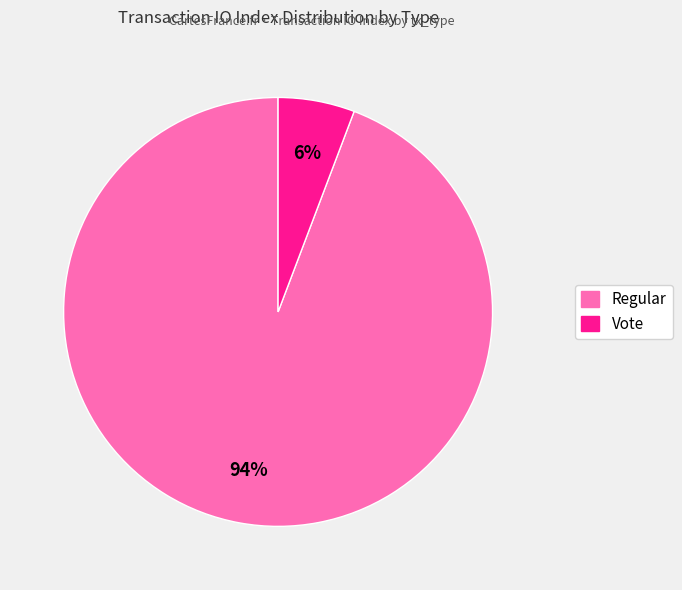

Between Regular and Vote, which is larger?

Regular